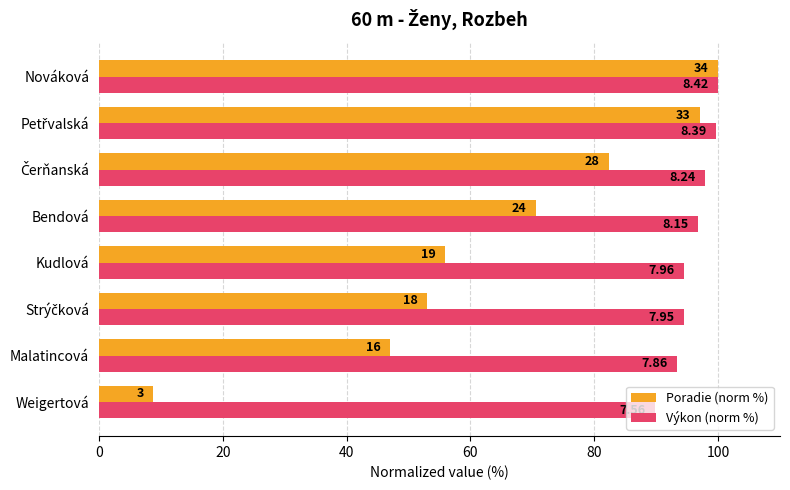

Which series has the largest total across all categories?

Výkon (norm %)